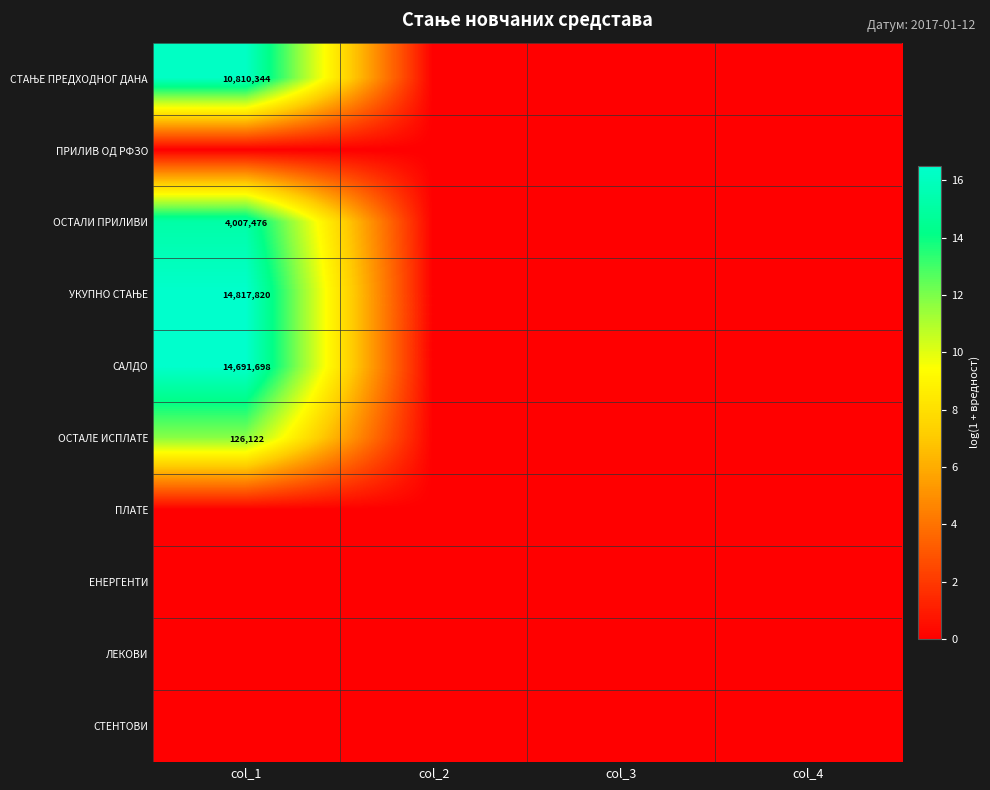

The value of ОСТАЛЕ ИСПЛАТЕ at col_1 is 71703. True or false?

False